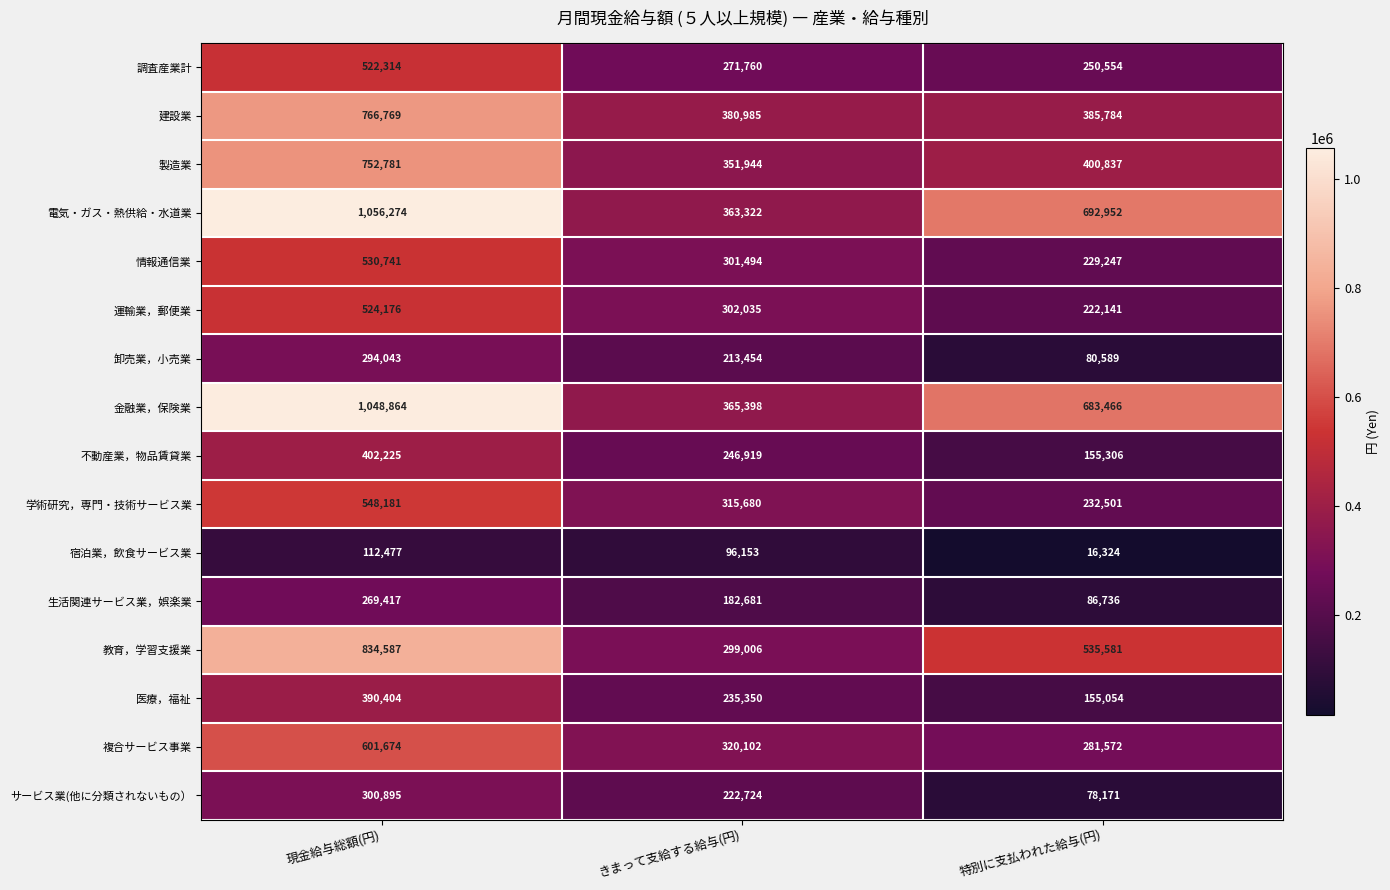

At which label does 調査産業計 reach its peak?

現金給与総額(円)